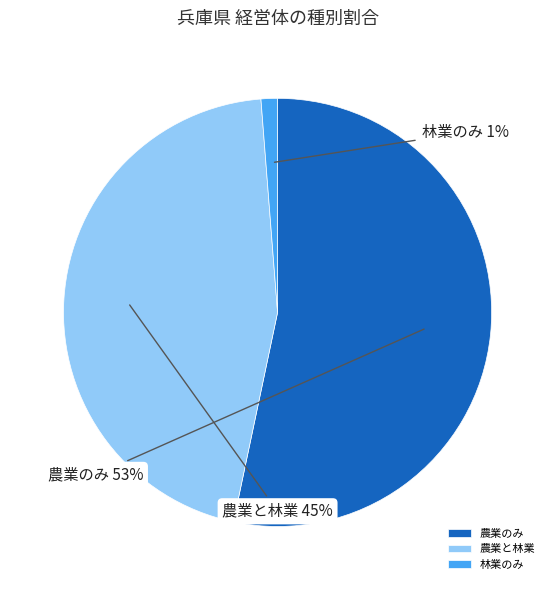

Is the sum of 農業のみ and 林業のみ greater than half?

Yes